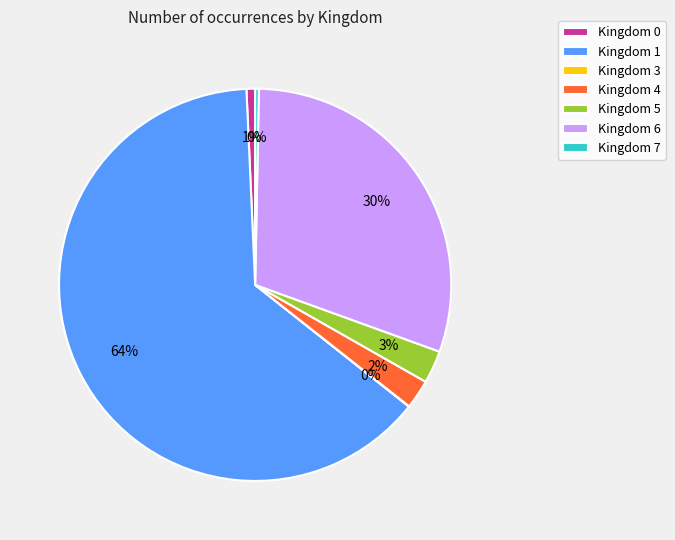

To the nearest percent, what is the difference between the largest and smallest slice percentages?

64%